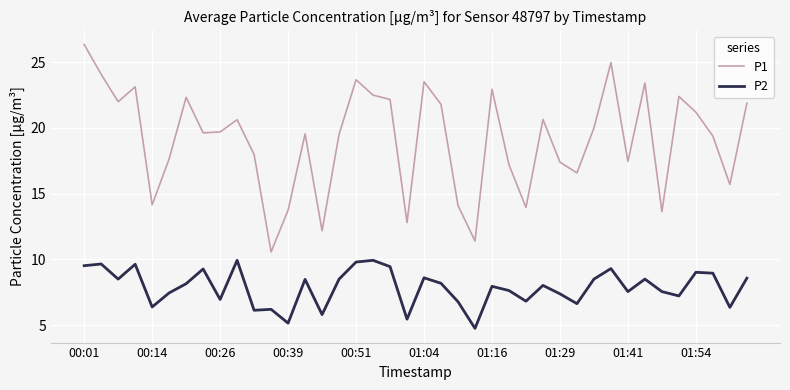

List the series in order of their peak value, lowest first.

P2, P1